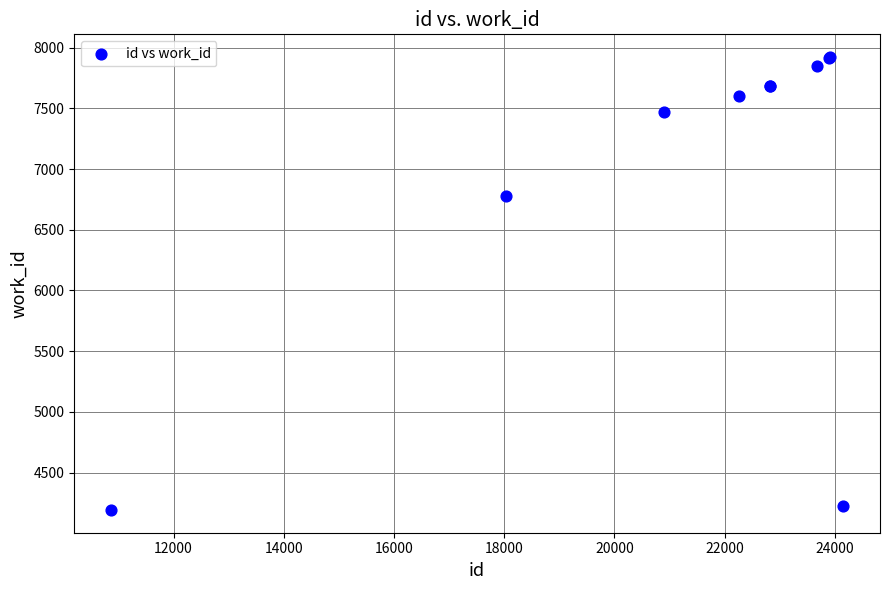

What Y value in the scatter plot is closest to 6057?

6775